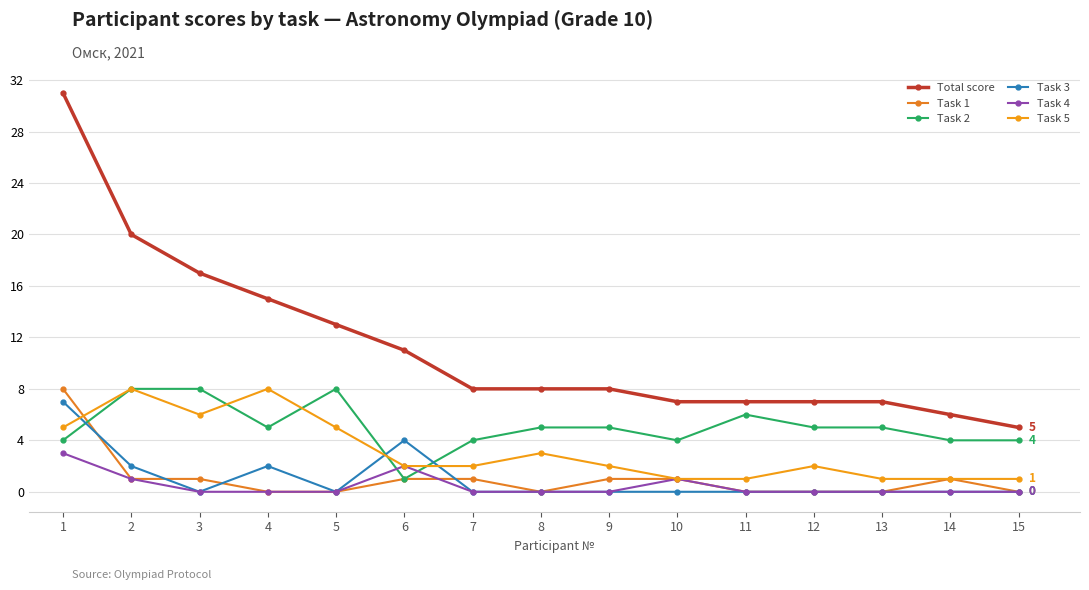

List the series in order of their peak value, highest first.

Total score, Task 1, Task 2, Task 5, Task 3, Task 4